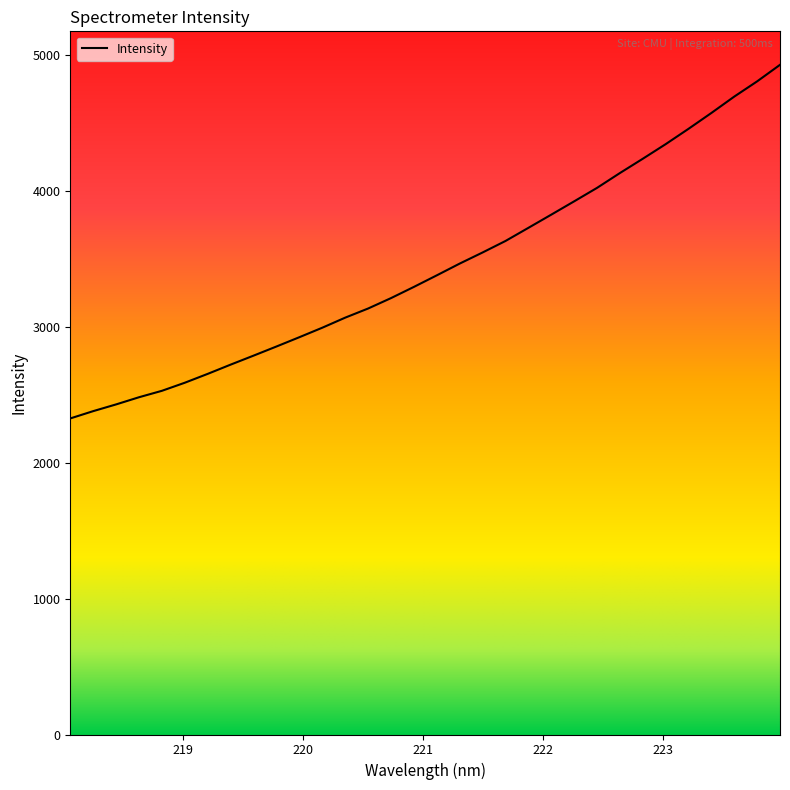

True or false: there are more than 2 points higher than both neighbors.

False